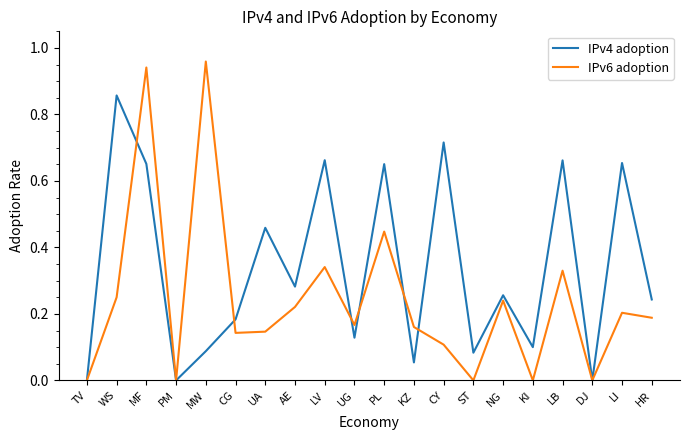

Rank the series by their maximum value, from highest to lowest.

IPv6 adoption, IPv4 adoption